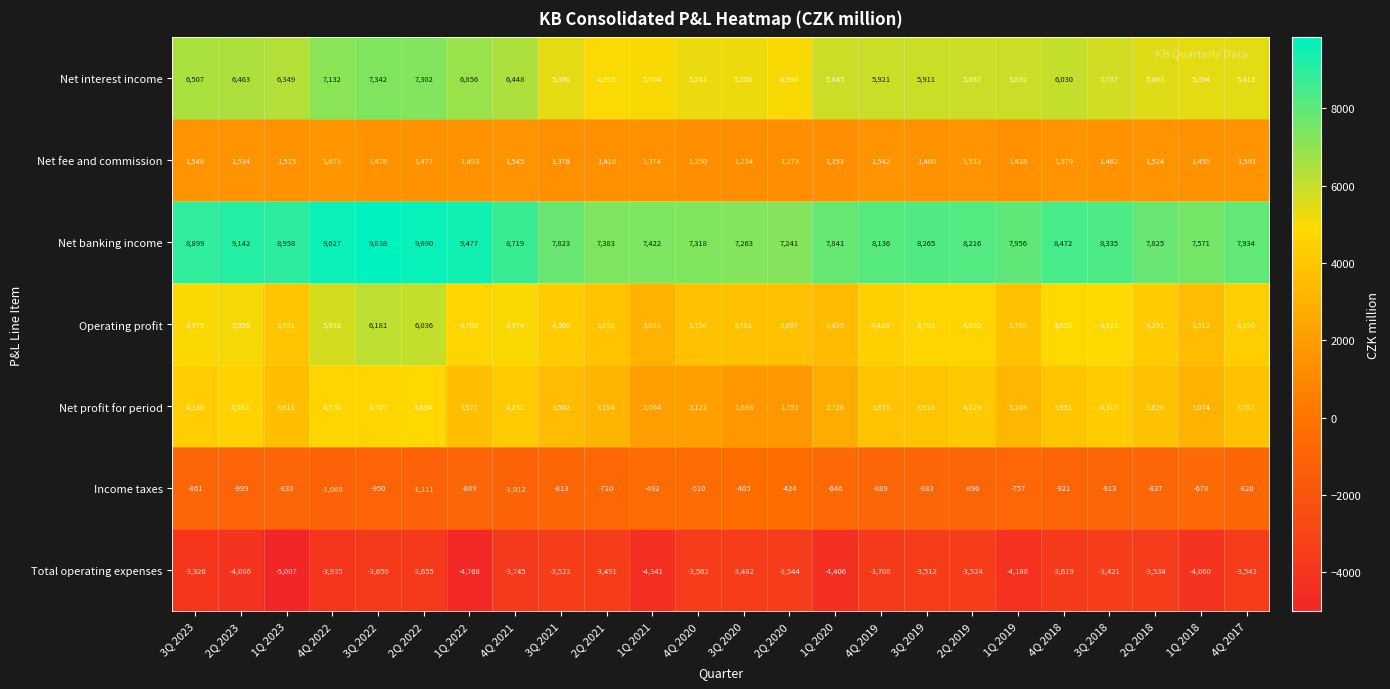

Between 3Q 2023 and 2Q 2023, which series saw the biggest shift?

Net profit for period